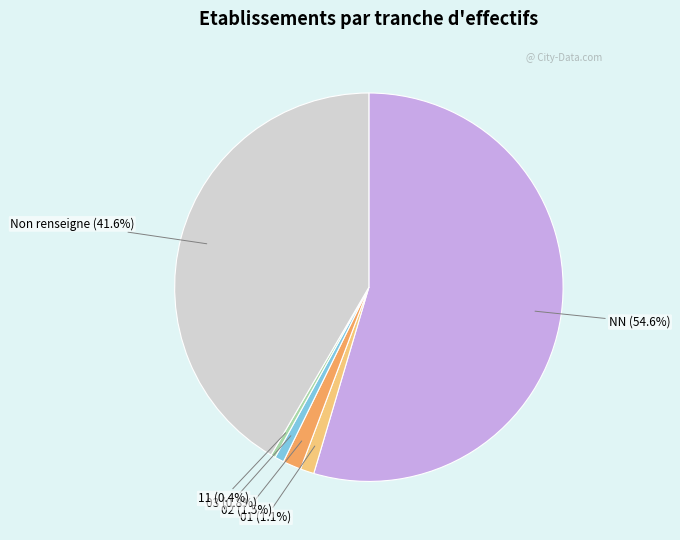

Which category has the biggest portion of the pie?

NN